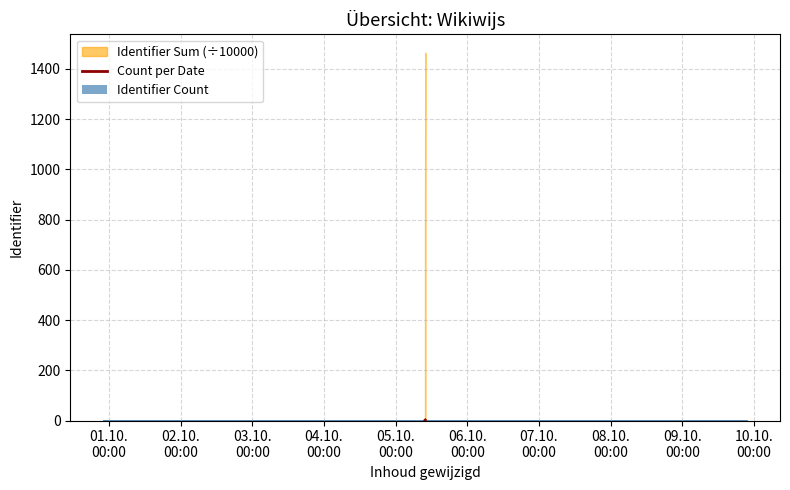

What is the sum of all values?

3